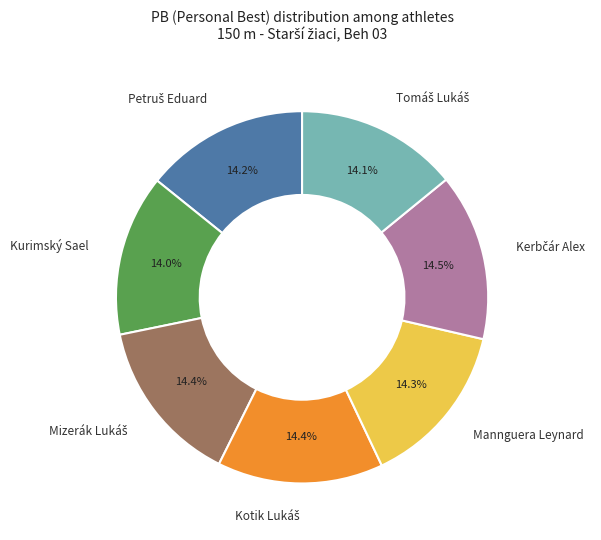

True or false: Kurimský Sael accounts for 14% of the total.

True